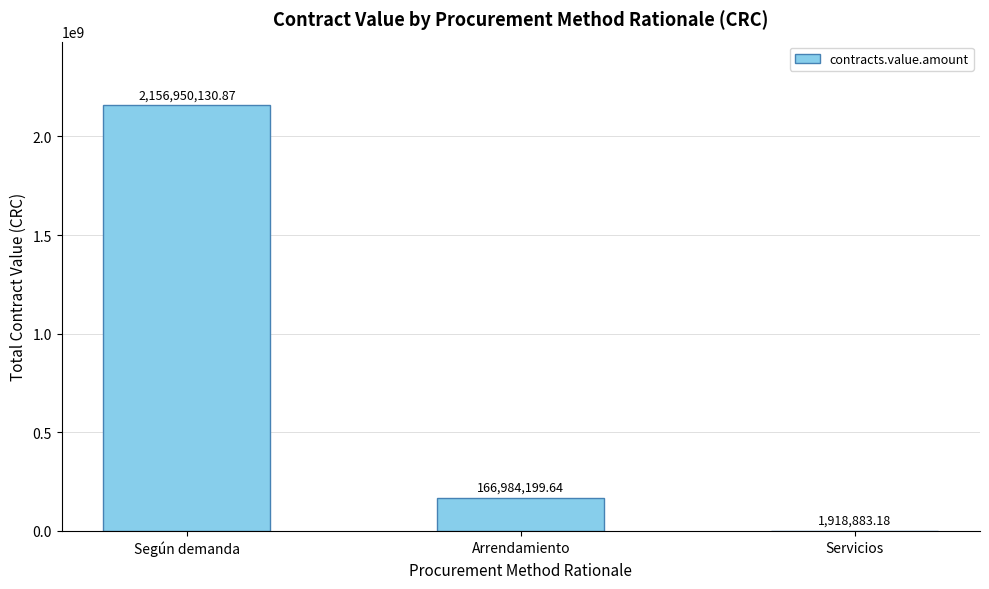

Where is the data nearest to the value 1079434507?

Arrendamiento